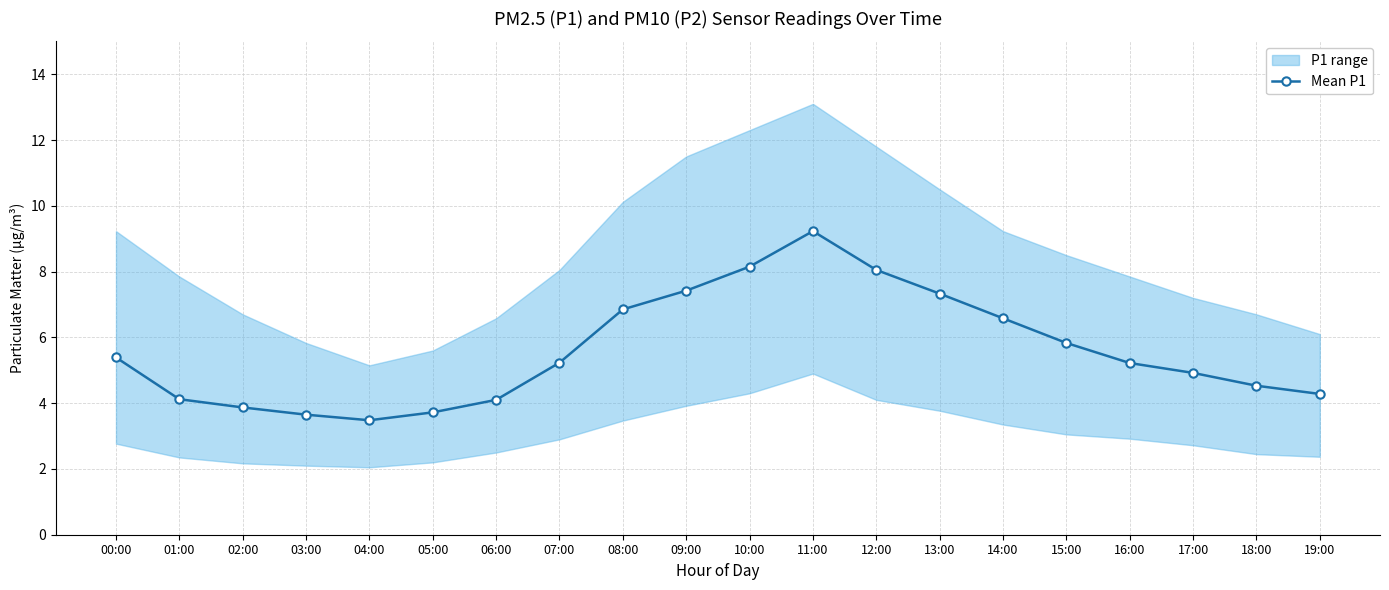

Reading right to left, extract all data points from this chart.

19:00=4.3	18:00=4.5	17:00=4.9	16:00=5.2	15:00=5.8	14:00=6.6	13:00=7.3	12:00=8.1	11:00=9.2	10:00=8.2	09:00=7.4	08:00=6.8	07:00=5.2	06:00=4.1	05:00=3.7	04:00=3.5	03:00=3.6	02:00=3.9	01:00=4.1	00:00=5.4